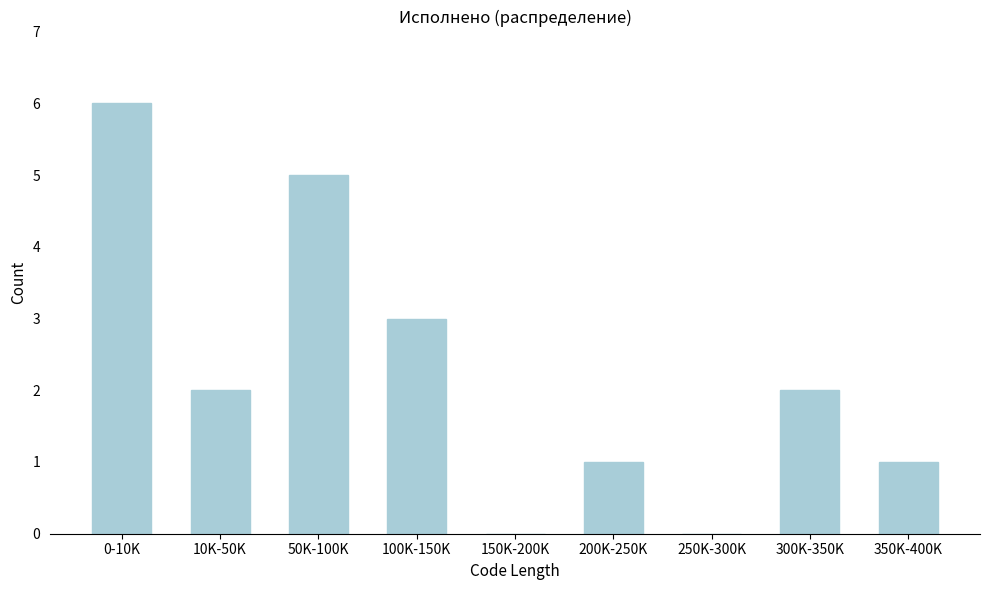

Reading left to right, list all the values displayed in this chart.

0-10K=6	10K-50K=2	50K-100K=5	100K-150K=3	150K-200K=0	200K-250K=1	250K-300K=0	300K-350K=2	350K-400K=1